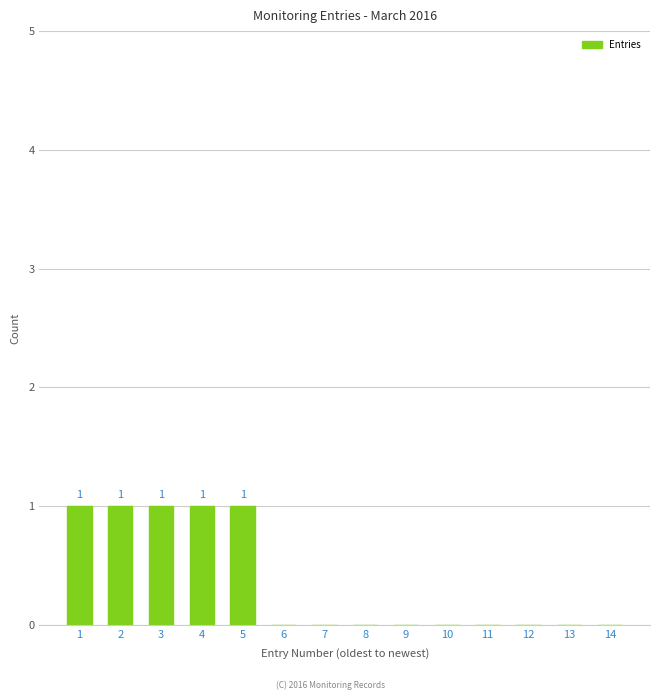

Reading right to left, what are all the values shown in this chart?

14=0	13=0	12=0	11=0	10=0	9=0	8=0	7=0	6=0	5=1	4=1	3=1	2=1	1=1